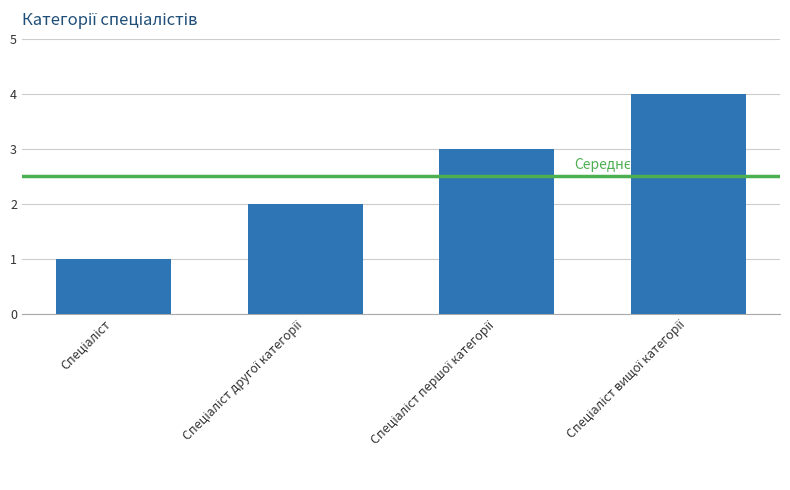

What is the maximum value shown in the chart?

4